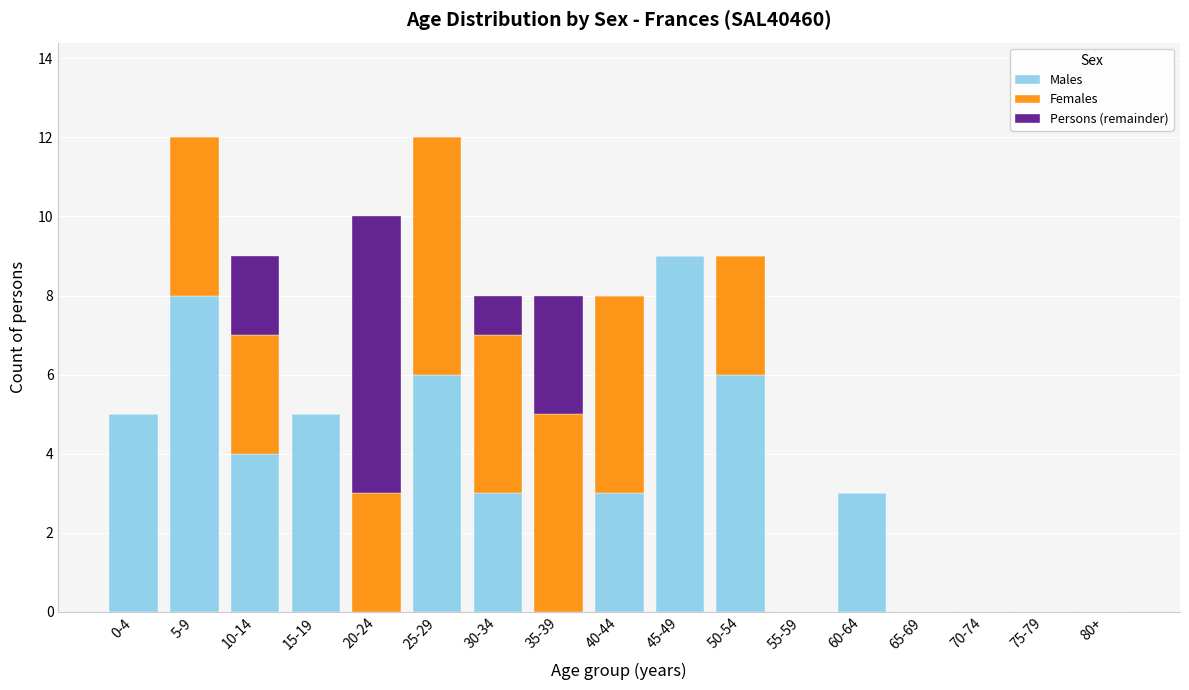

True or false: Males has a value of 0 at 75-79.

True